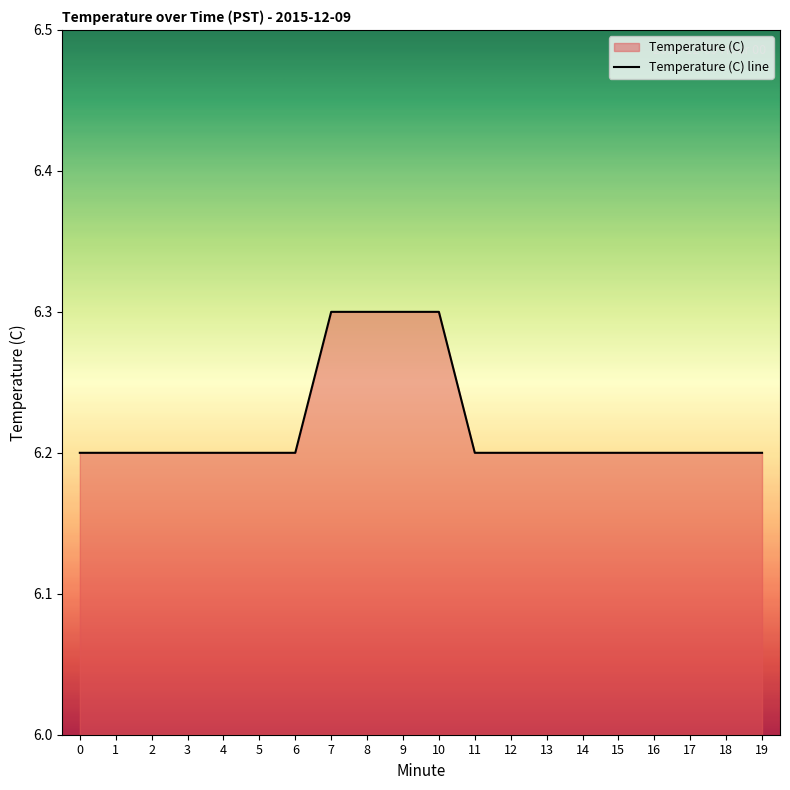

What is the value of the 20th point from the left?

6.2